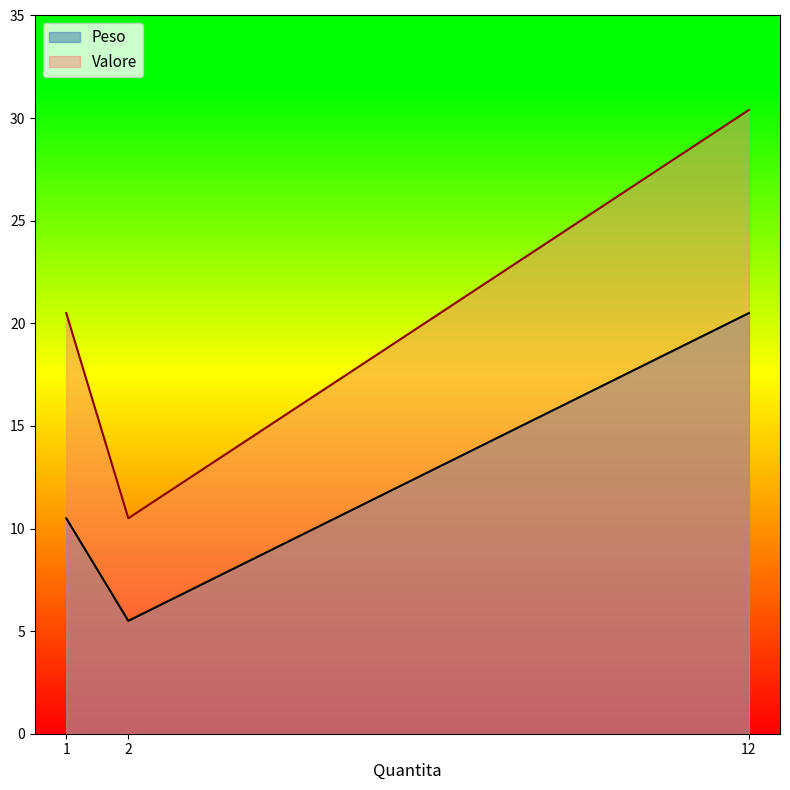

Rank the series at 2 from highest to lowest value.

Valore, Peso